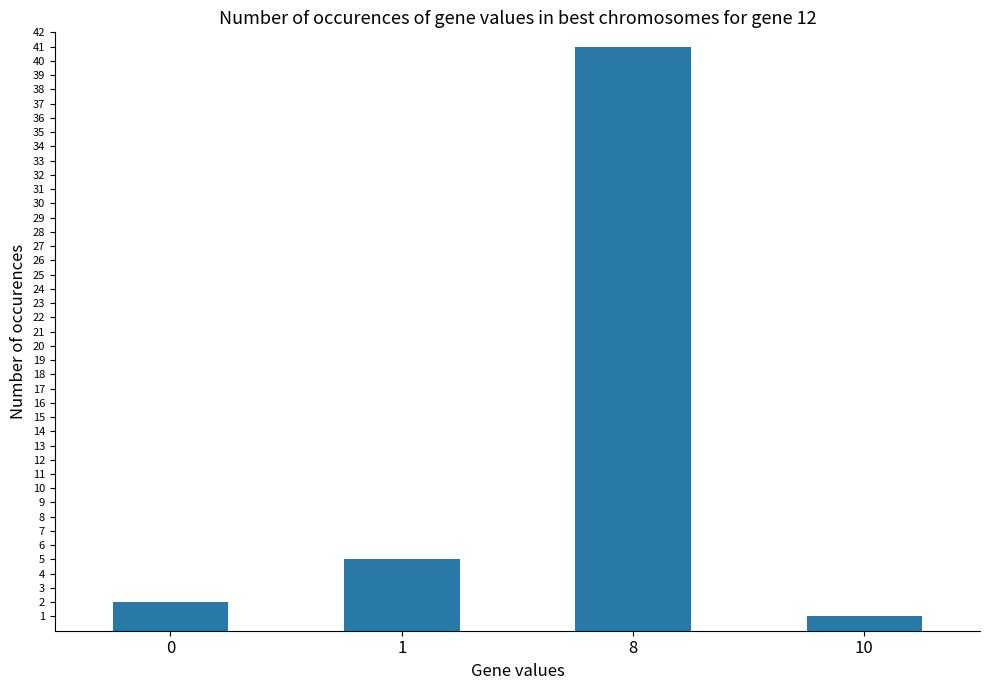

List the labels in order of value, smallest first.

10, 0, 1, 8